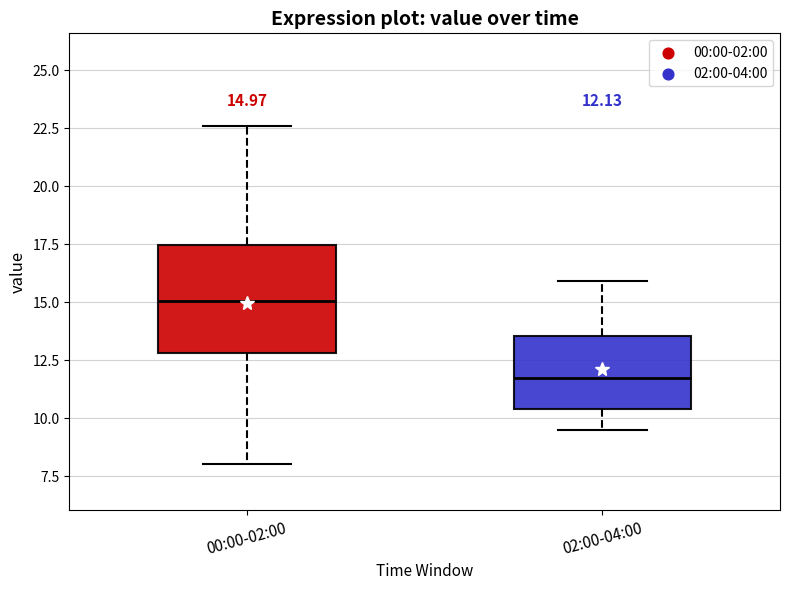

Comparing the boxes themselves (not the whiskers), which one is the tallest?

00:00-02:00